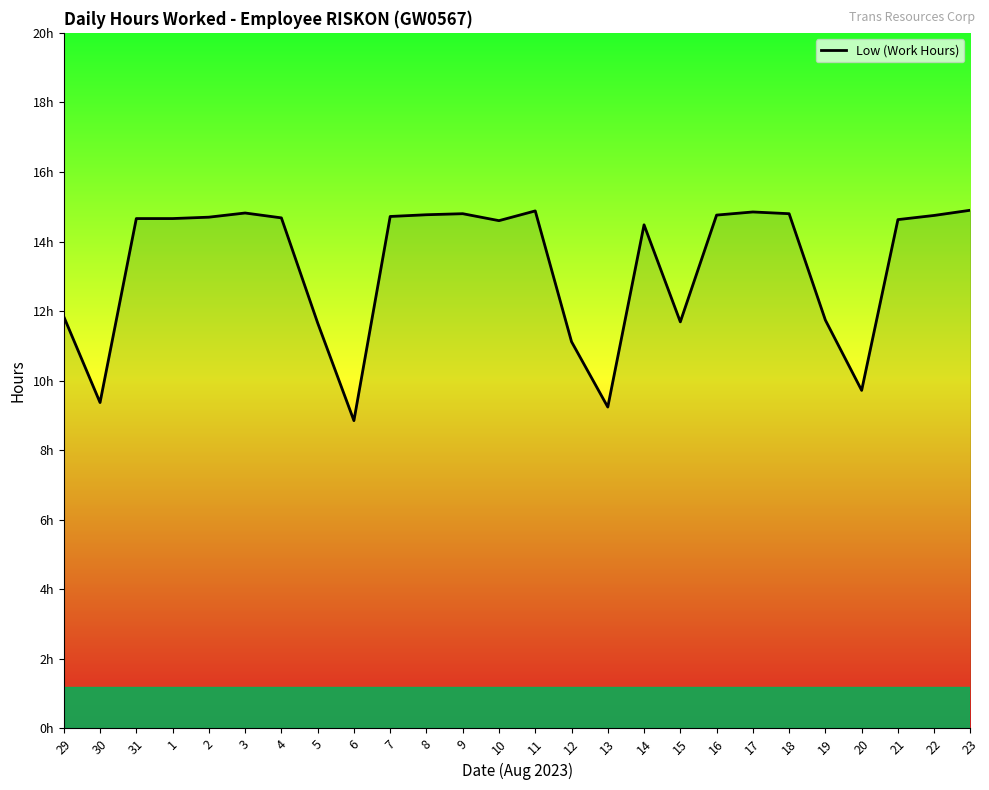

What is the change in value from 15 to 22?

+3.1